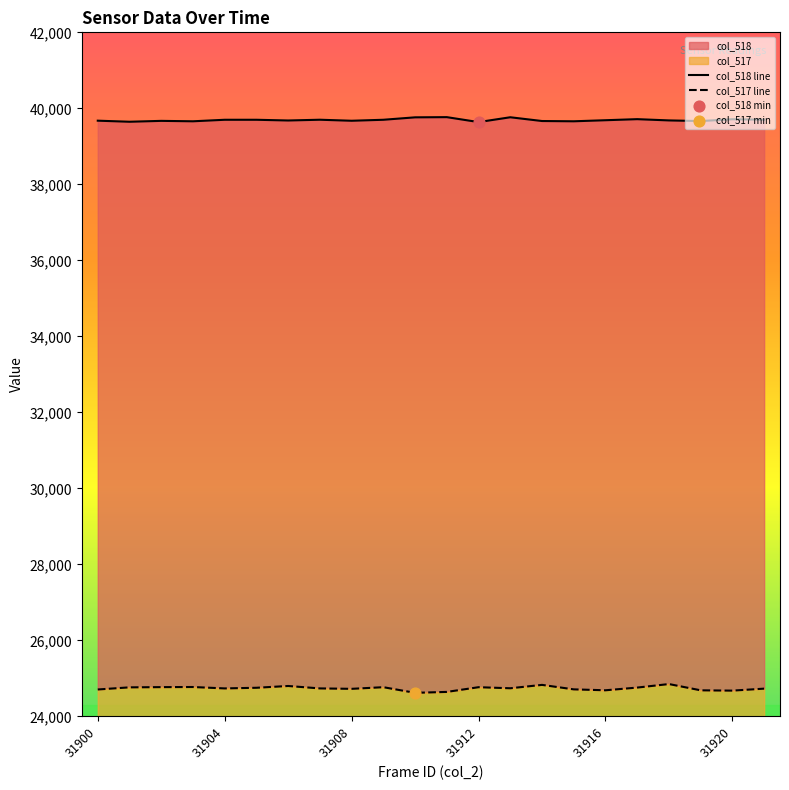

Which series reaches the maximum Y coordinate?

col_518 line